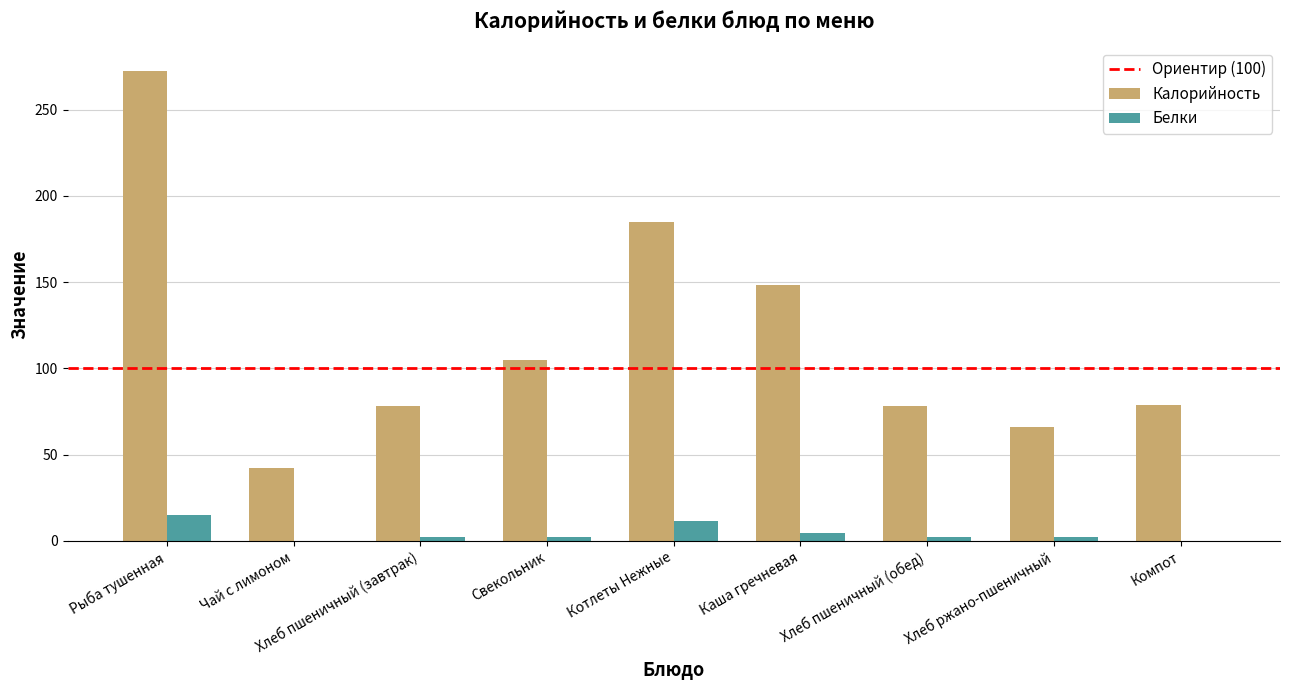

How many groups of bars are there?

9